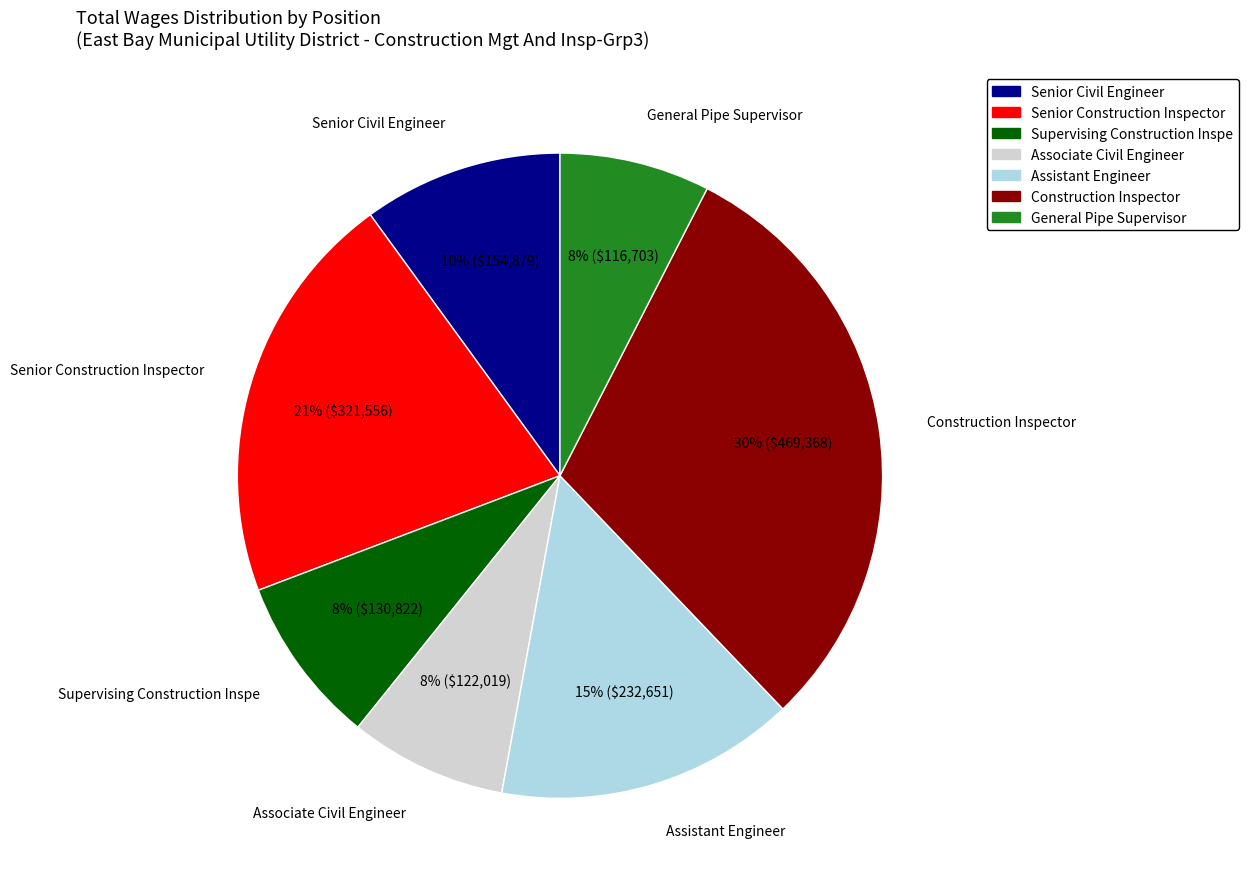

To the nearest percent, what is the difference between the Supervising Construction Inspe and Senior Civil Engineer slice percentages?

2%